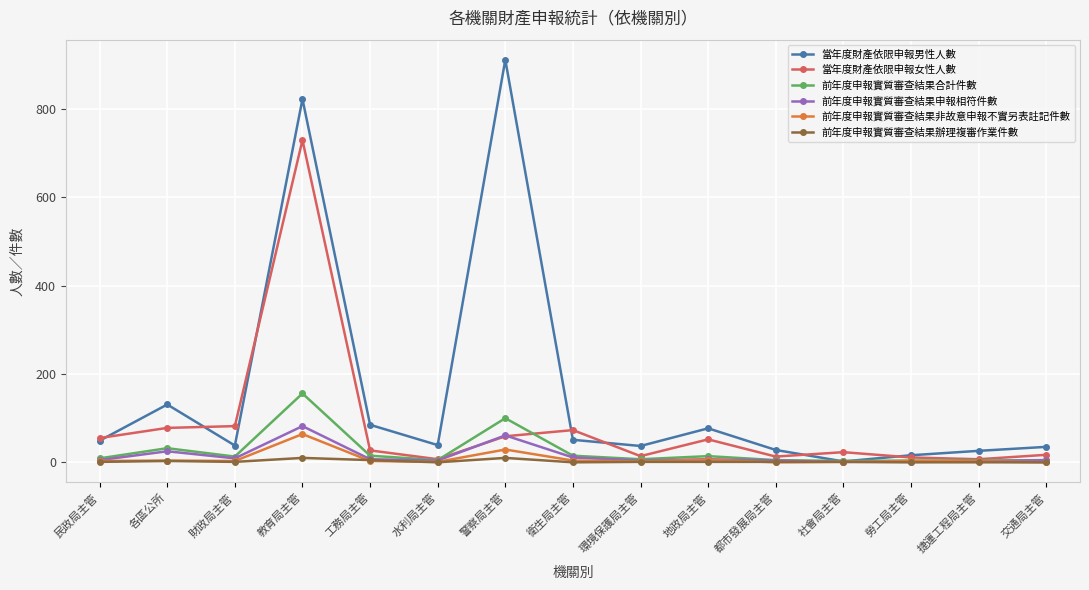

Which series has the largest range (max minus min)?

當年度財產依限申報男性人數